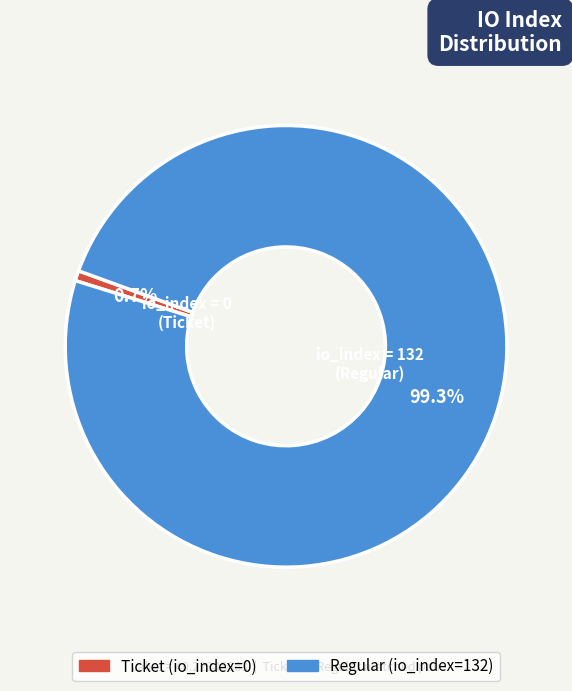

Is there any slice that represents more than half of the pie?

Yes